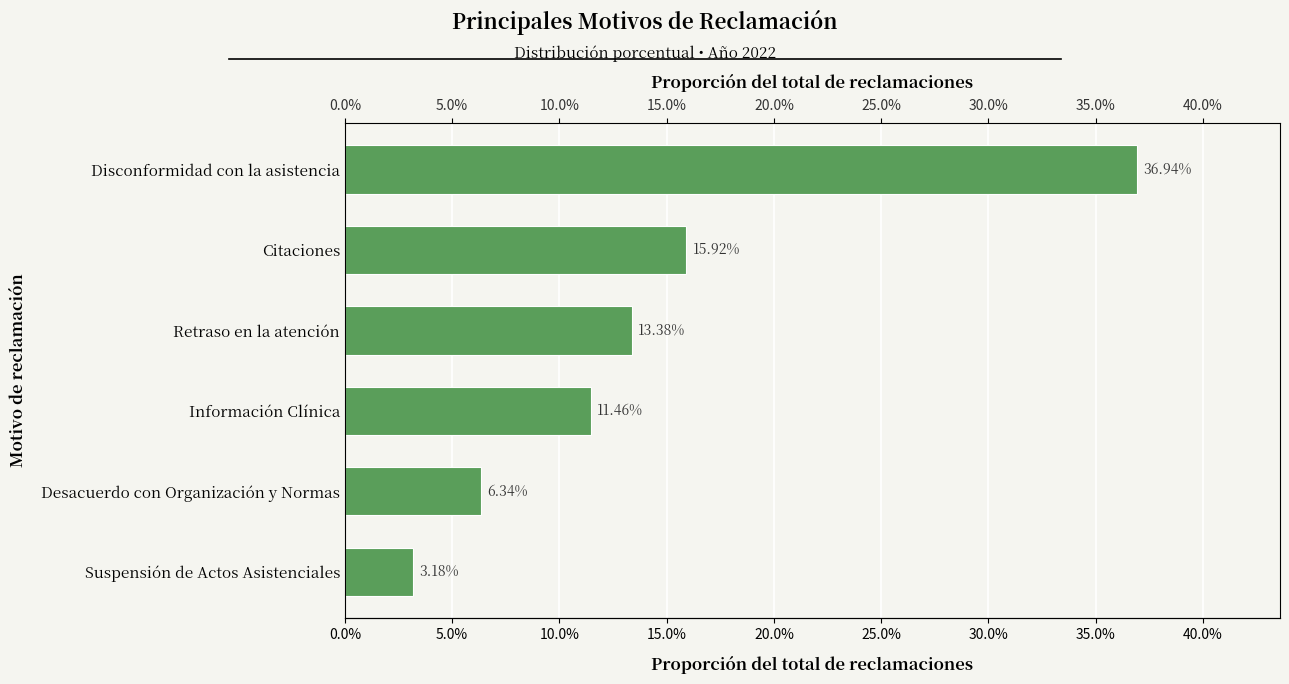

What is the sum of the values at Citaciones and Suspensión de Actos Asistenciales?

0.2